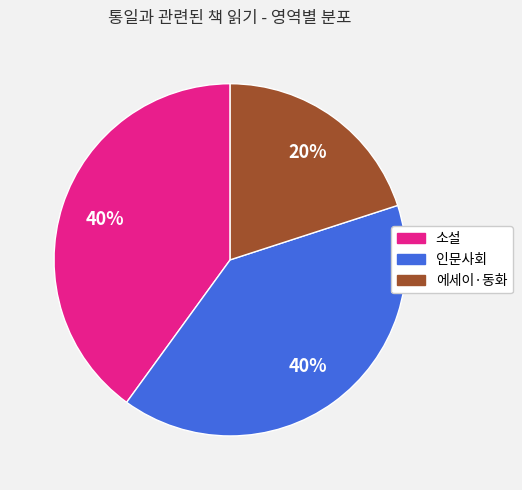

What percentage is the 소설 slice, to the nearest percent?

40%